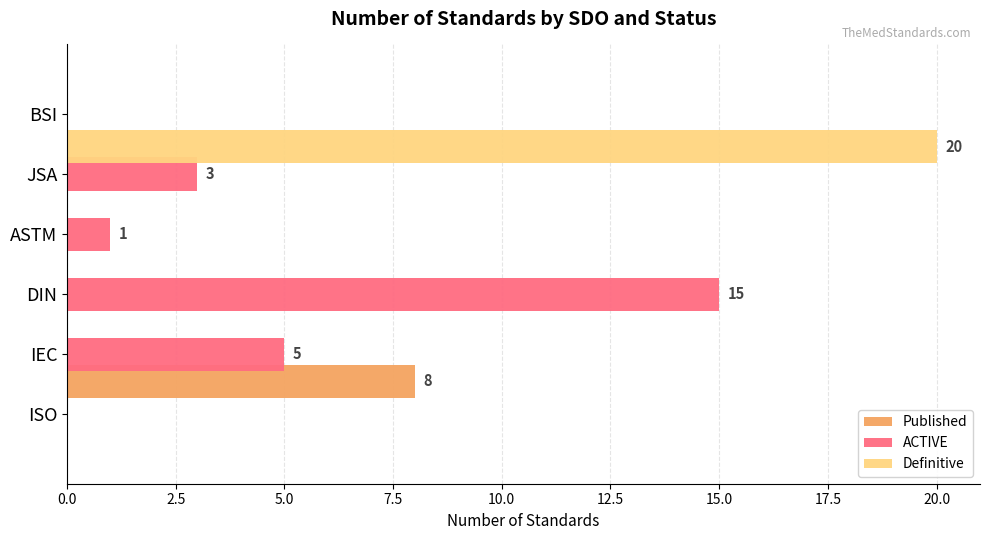

Which series has the largest total across all categories?

ACTIVE